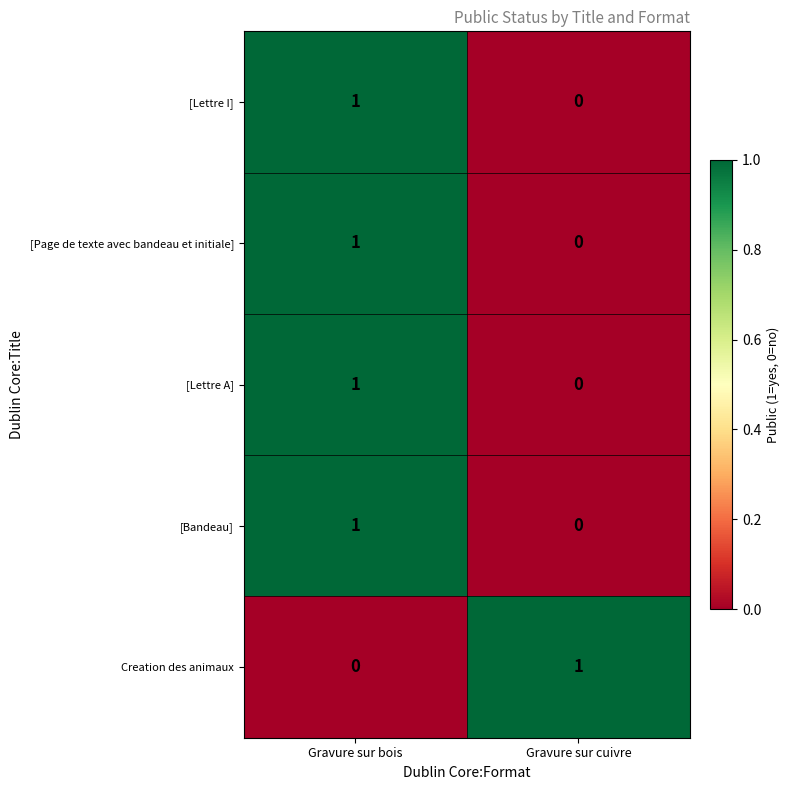

Which category has the highest value in the Creation des animaux series?

Gravure sur cuivre